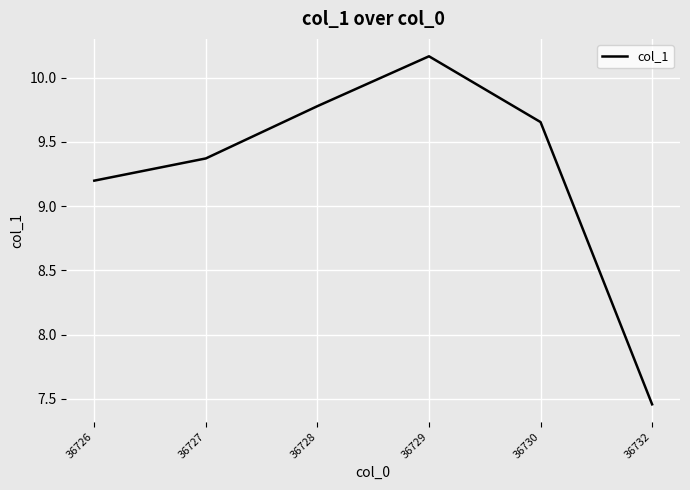

What is the sum of the values at 36732 and 36727?

16.8